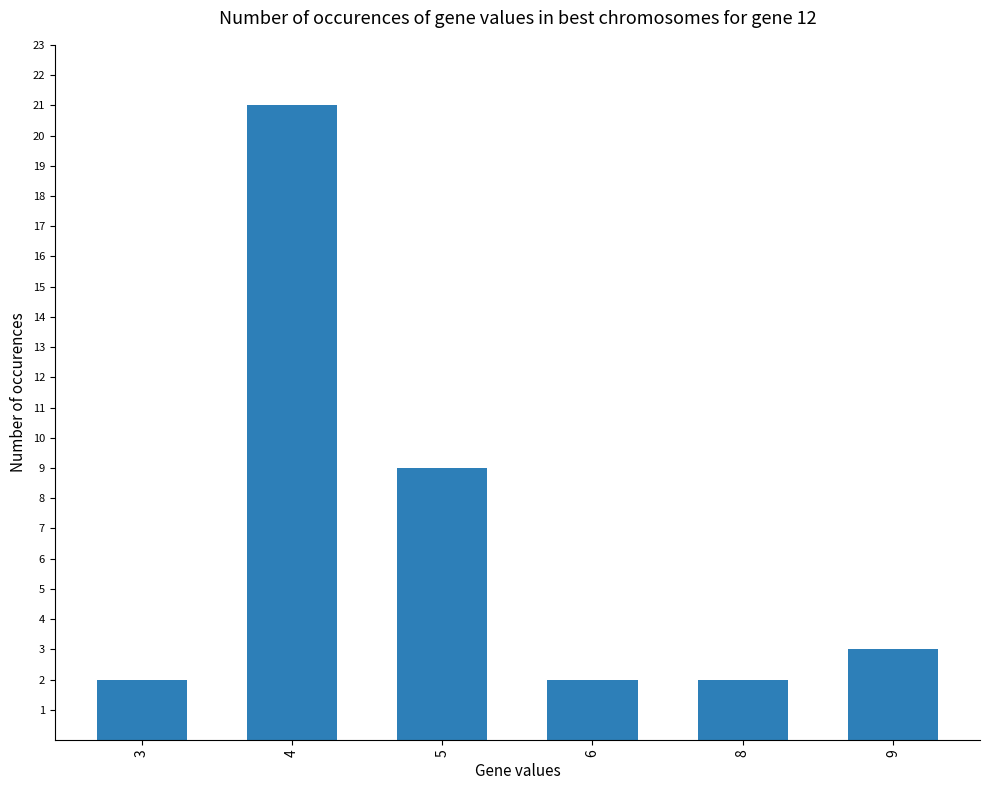

What is the difference between the maximum and minimum values?

19